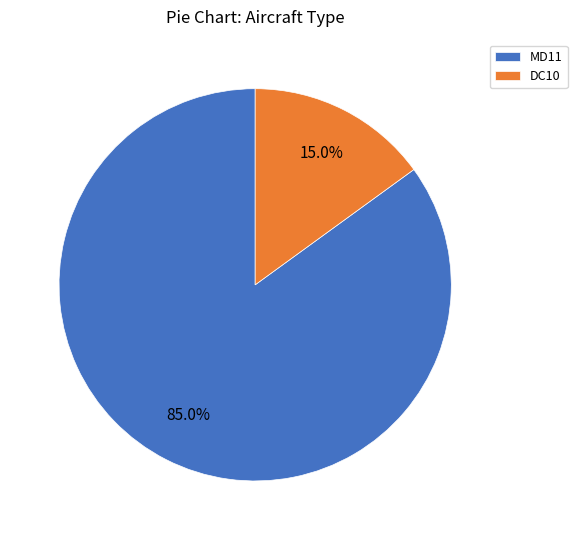

Is it true that DC10 is 21% of the pie?

False